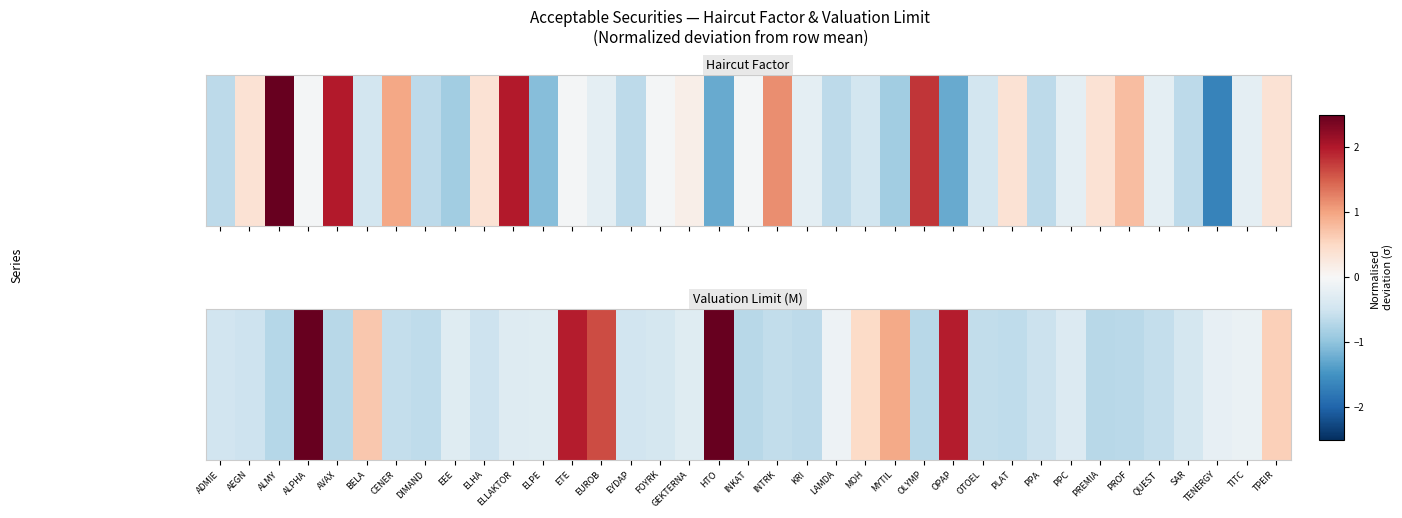

What is the greatest value displayed?

3.2